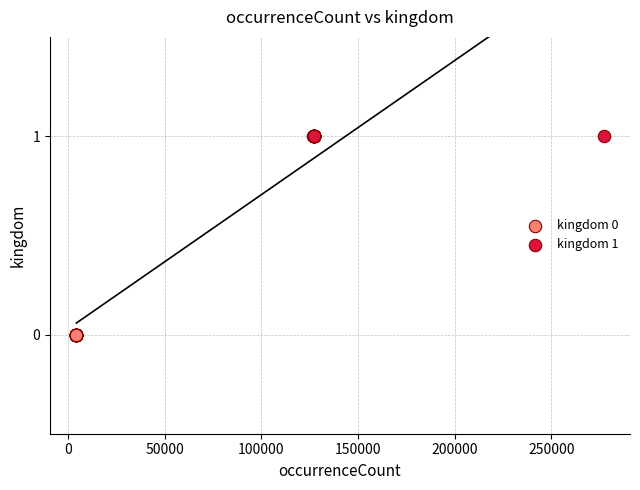

Which series contains the highest Y value?

kingdom 1